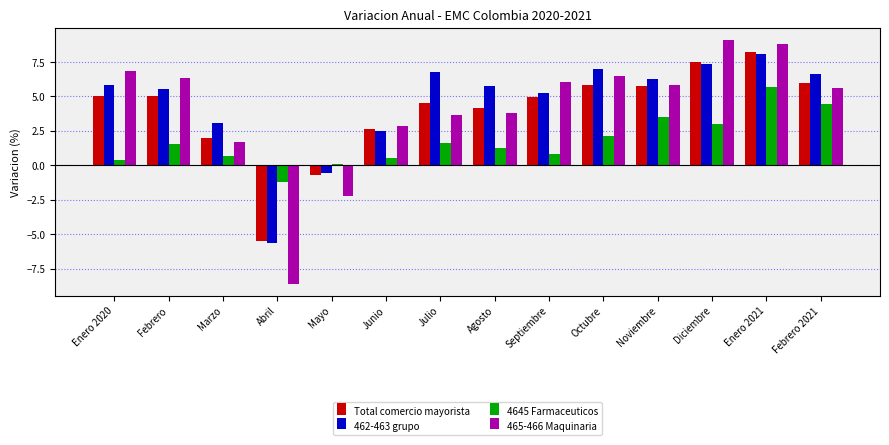

Are the bars grouped side by side (vs. stacked)?

Yes